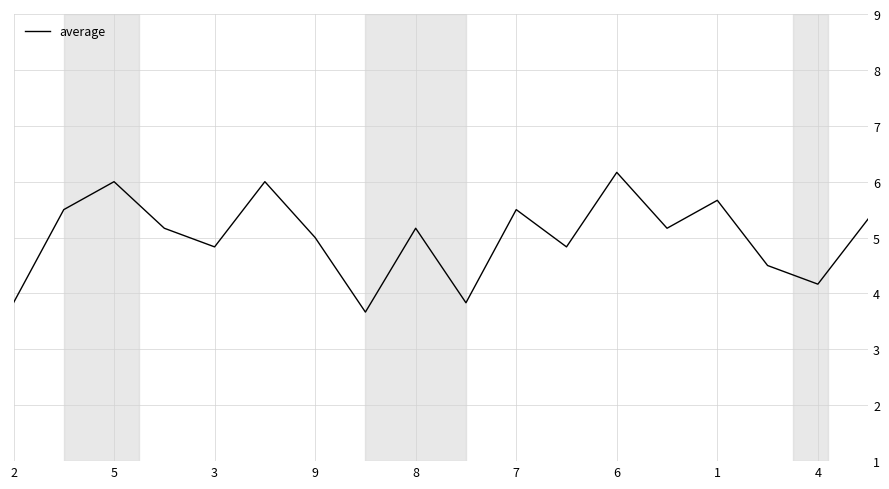

What is the difference between the maximum and minimum values?

2.5